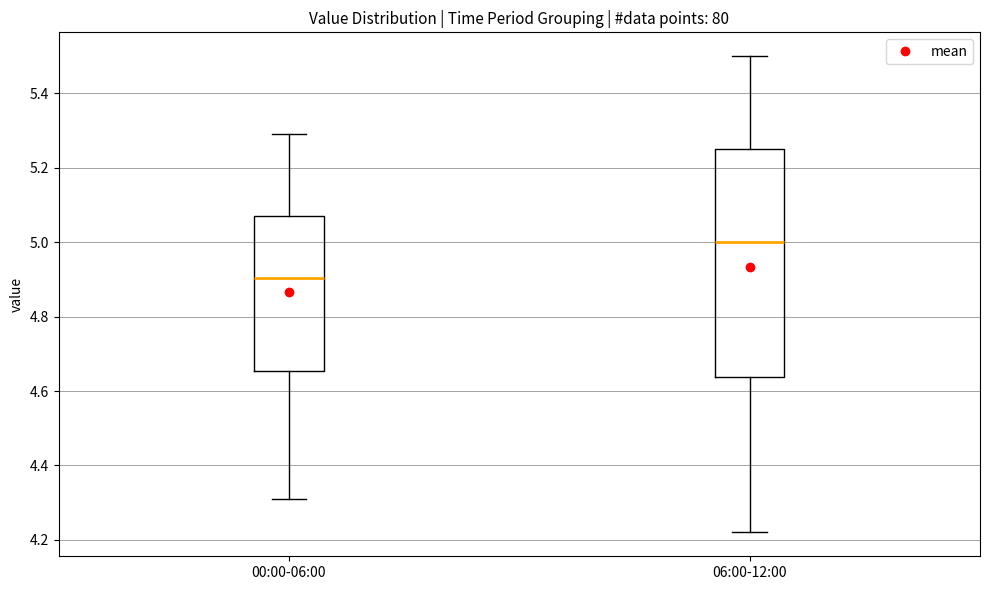

Reading left to right, read every box against the y-axis: the position of its median line, the range the box covers, and the ends of its whiskers. The values are not printed on the chart, so give them approximately, as read against the axis.

00:00-06:00: median 4.90, box 4.66 to 5.08, whiskers 4.32 to 5.30
06:00-12:00: median 5.00, box 4.64 to 5.26, whiskers 4.22 to 5.50